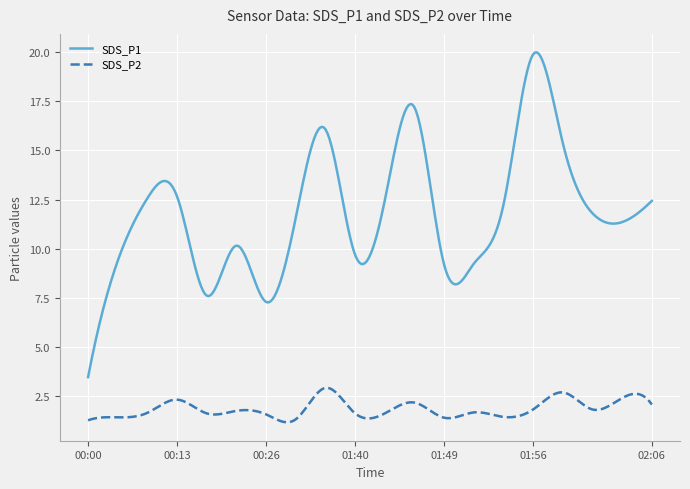

What is the difference between the maximum and minimum values in the SDS_P1 series?

16.5